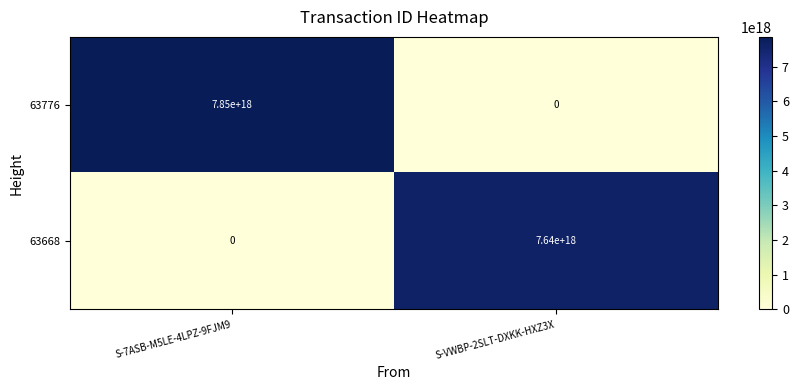

Rank the series at S-7ASB-M5LE-4LPZ-9FJM9 from lowest to highest value.

63668, 63776